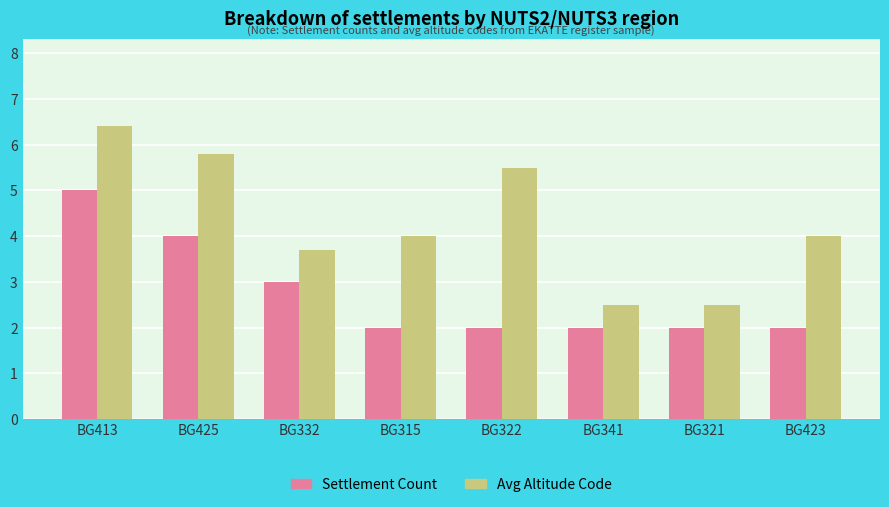

How many data points does each series have?

8